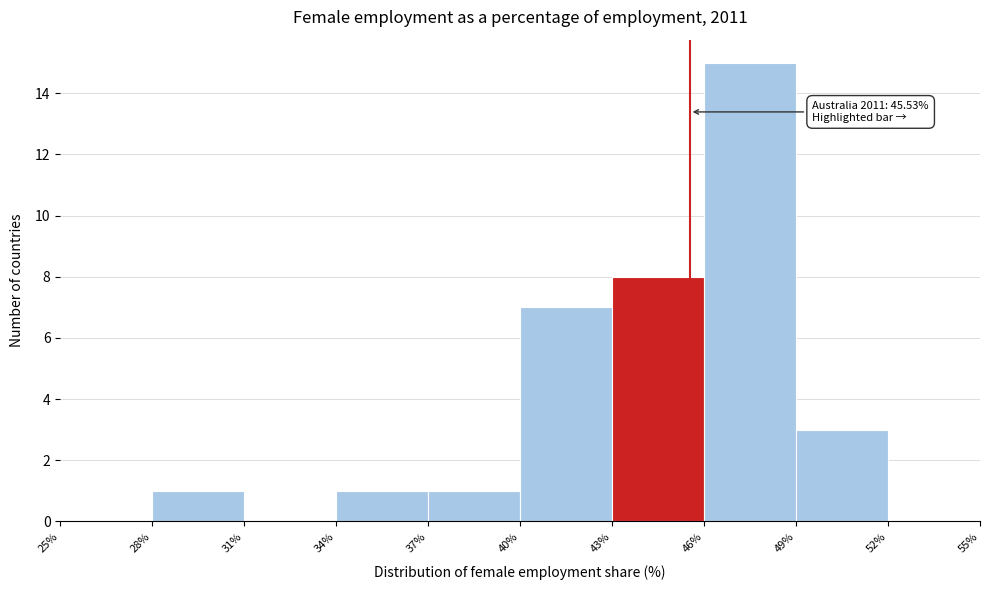

Over which range of the x-axis is the bar tallest?

46% to 49%